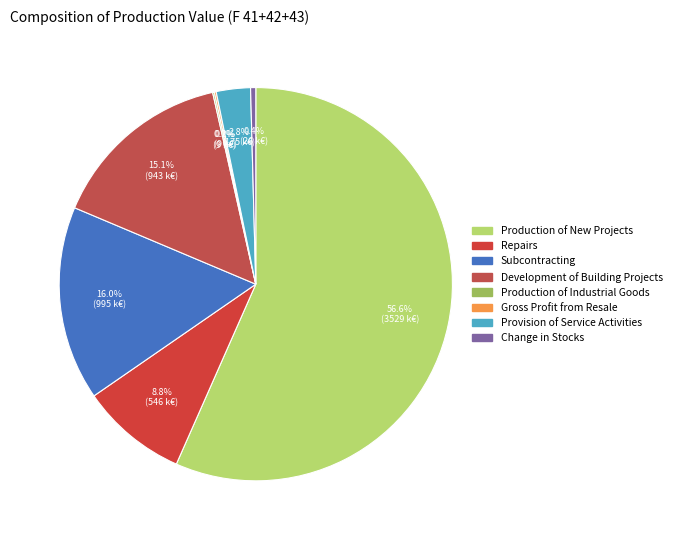

To the nearest percent, what portion does Development of Building Projects represent?

15%